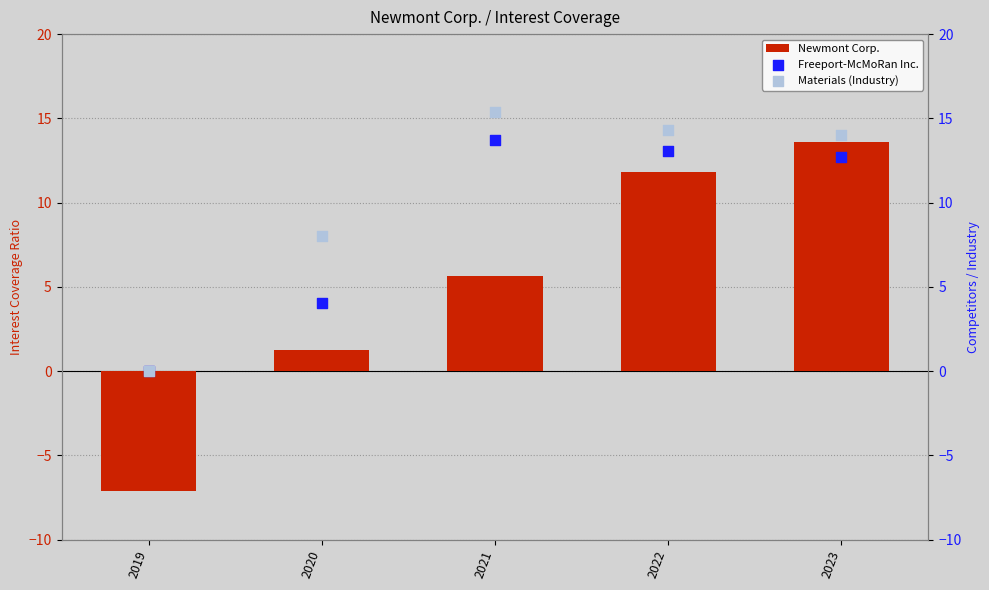

What are all the series names shown in the legend?

Newmont Corp., Freeport-McMoRan Inc., Materials (Industry)